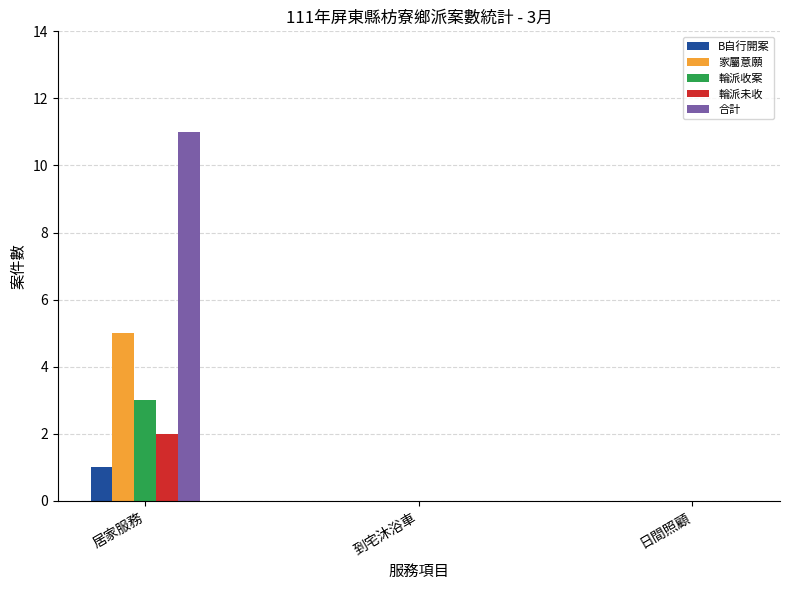

The 輪派收案 series shows -2 at 到宅沐浴車. True or false?

False